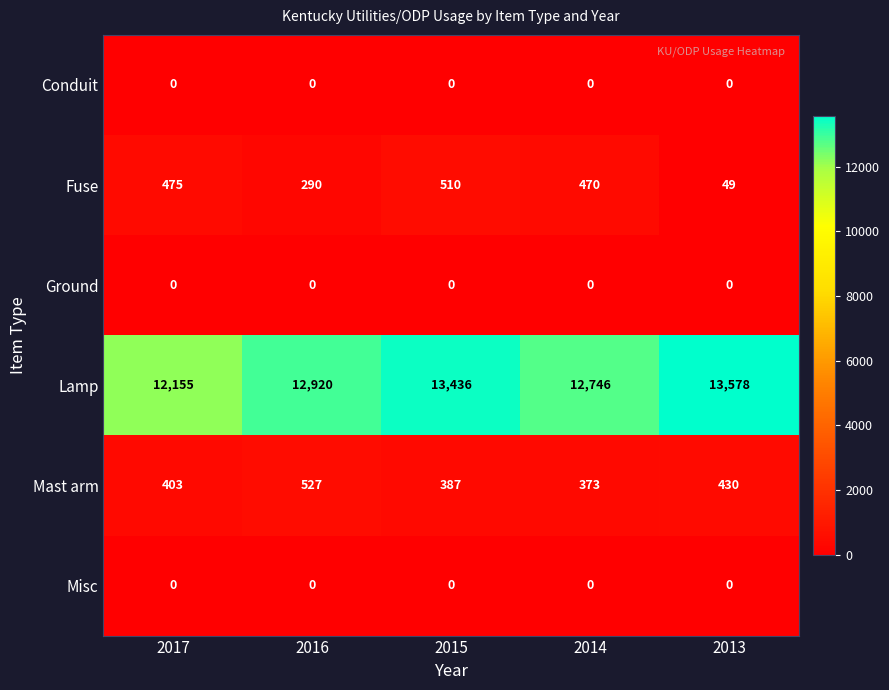

At how many categories does at least one series exceed 6366?

5